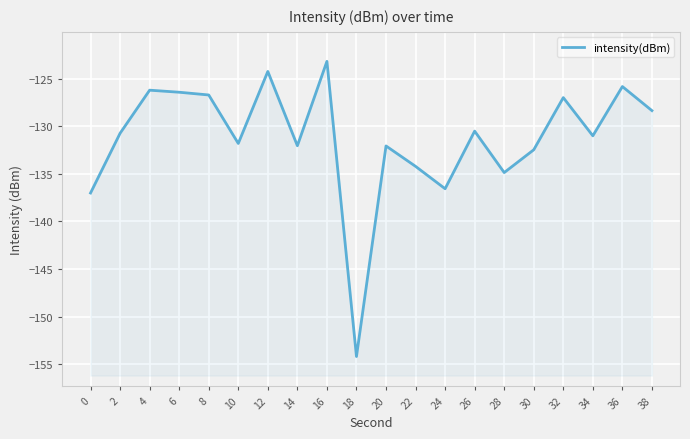

Reading right to left, list all the values displayed in this chart.

-128.4	-125.8	-131.0	-127.0	-132.5	-134.9	-130.5	-136.6	-134.2	-132.1	-154.2	-123.2	-132.1	-124.3	-131.8	-126.7	-126.4	-126.2	-130.8	-137.0